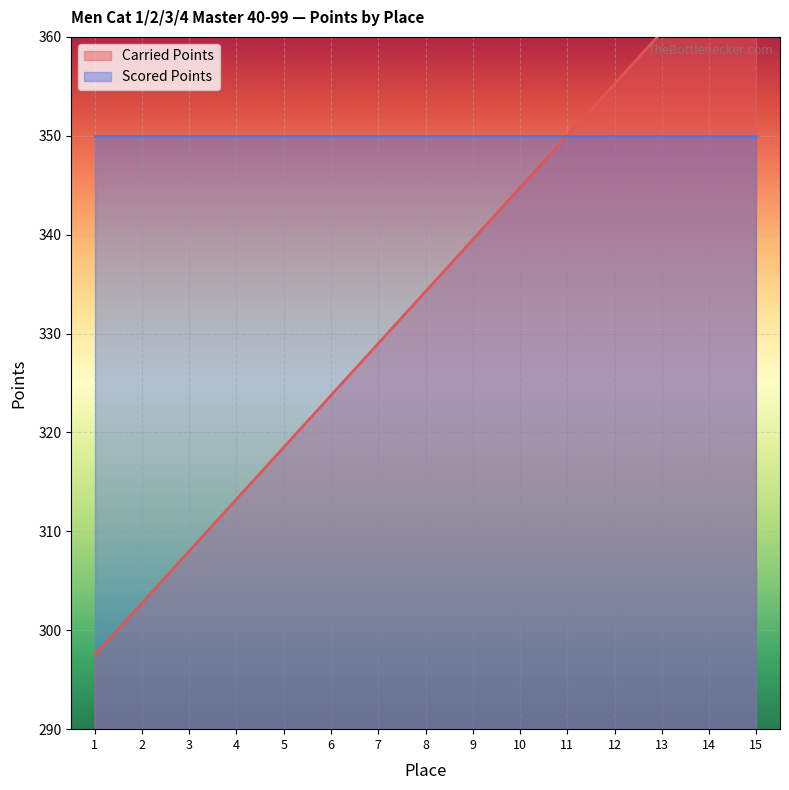

What is the maximum value shown in the chart?

371.0